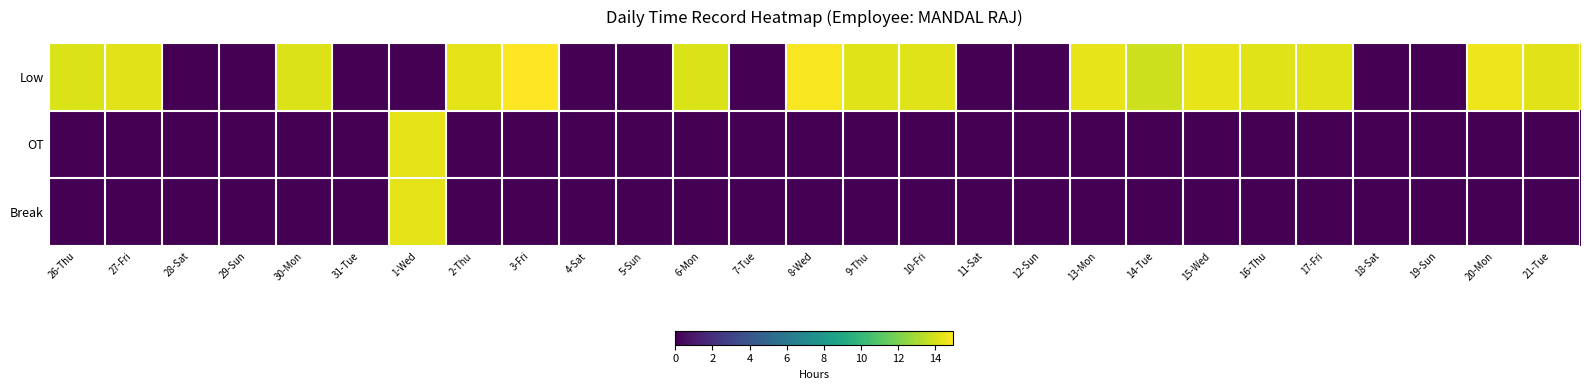

What is the difference between the highest and lowest values at 26-Thu?

14.2